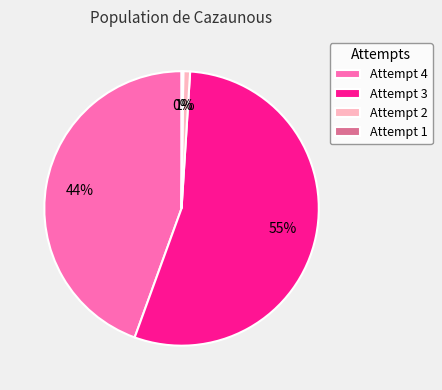

Which category accounts for the majority?

Attempt 3